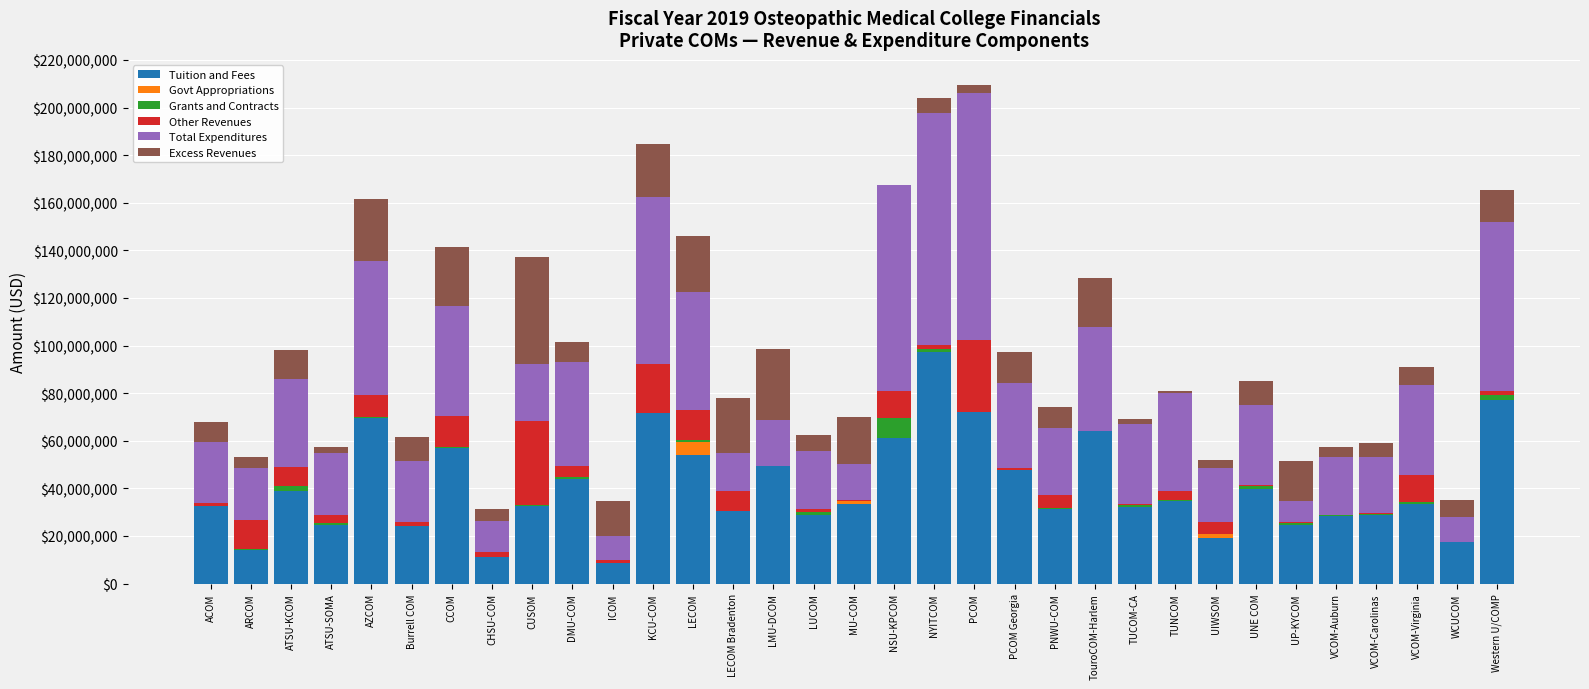

Which category has the highest value across all series?

PCOM